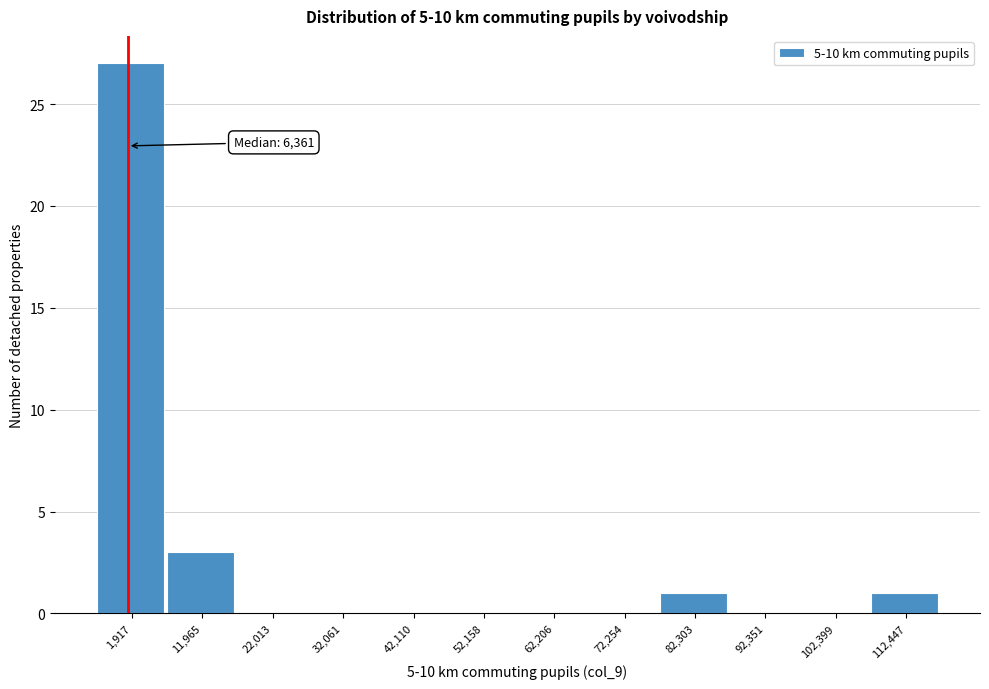

Reading left to right, what are all the values shown in this chart?

1,917=27	11,965=3	22,013=0	32,061=0	42,110=0	52,158=0	62,206=0	72,254=0	82,303=1	92,351=0	102,399=0	112,447=1